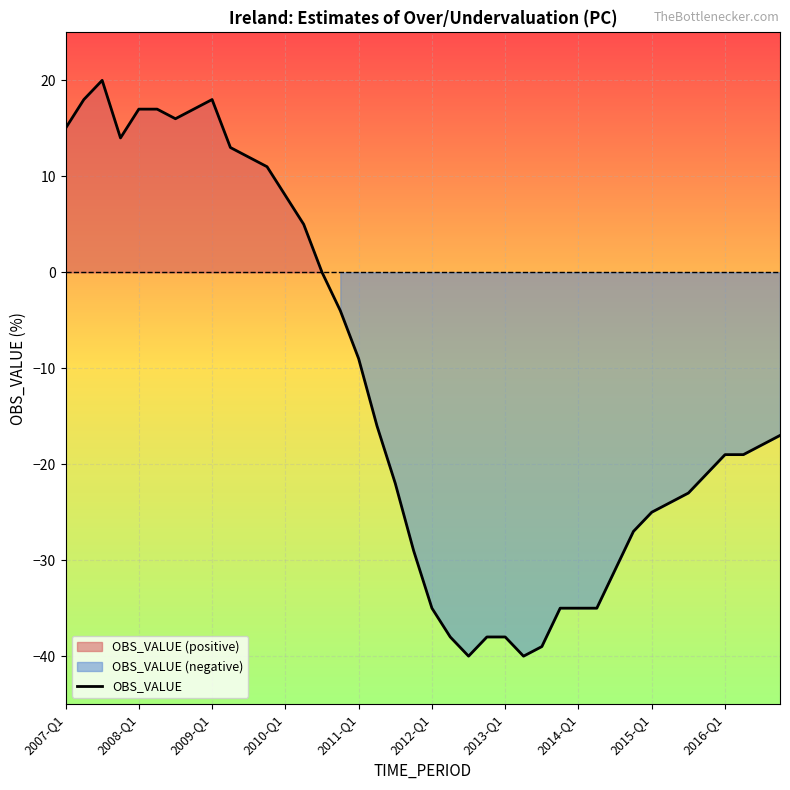

How many lines are shown in the chart?

1